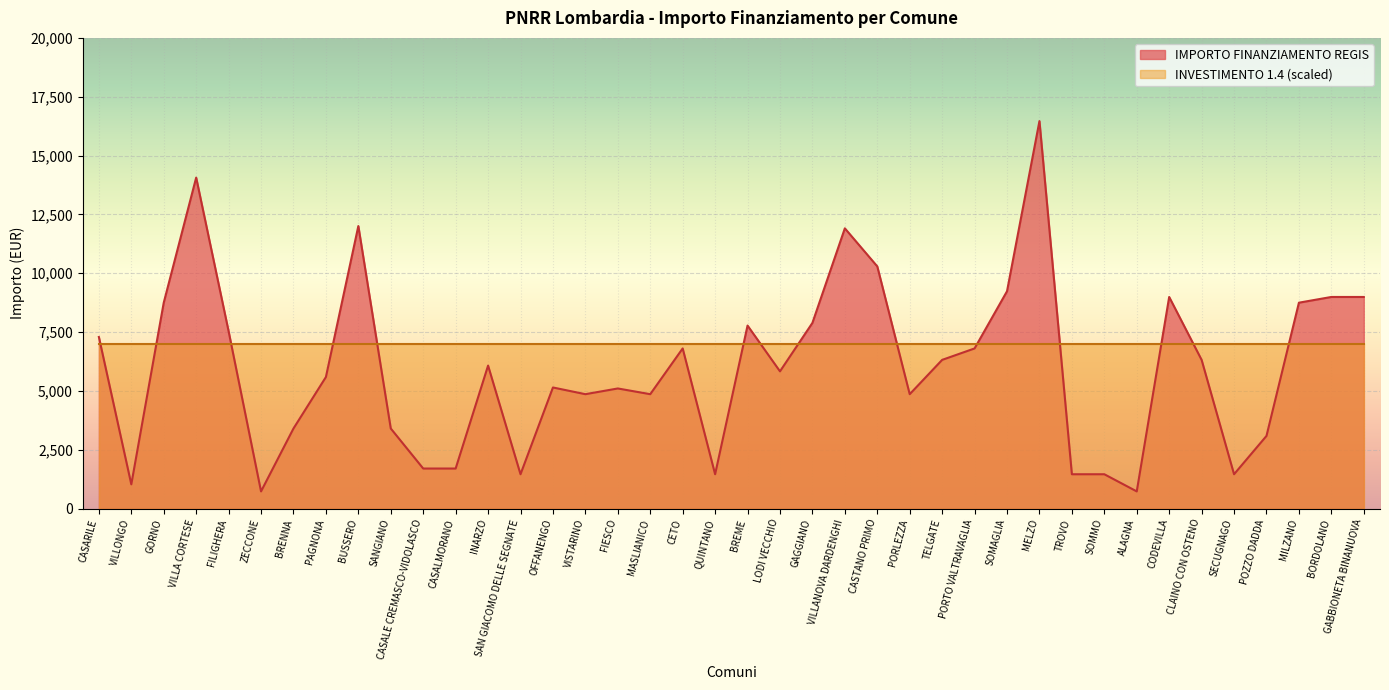

Count the number of data series in this chart.

2